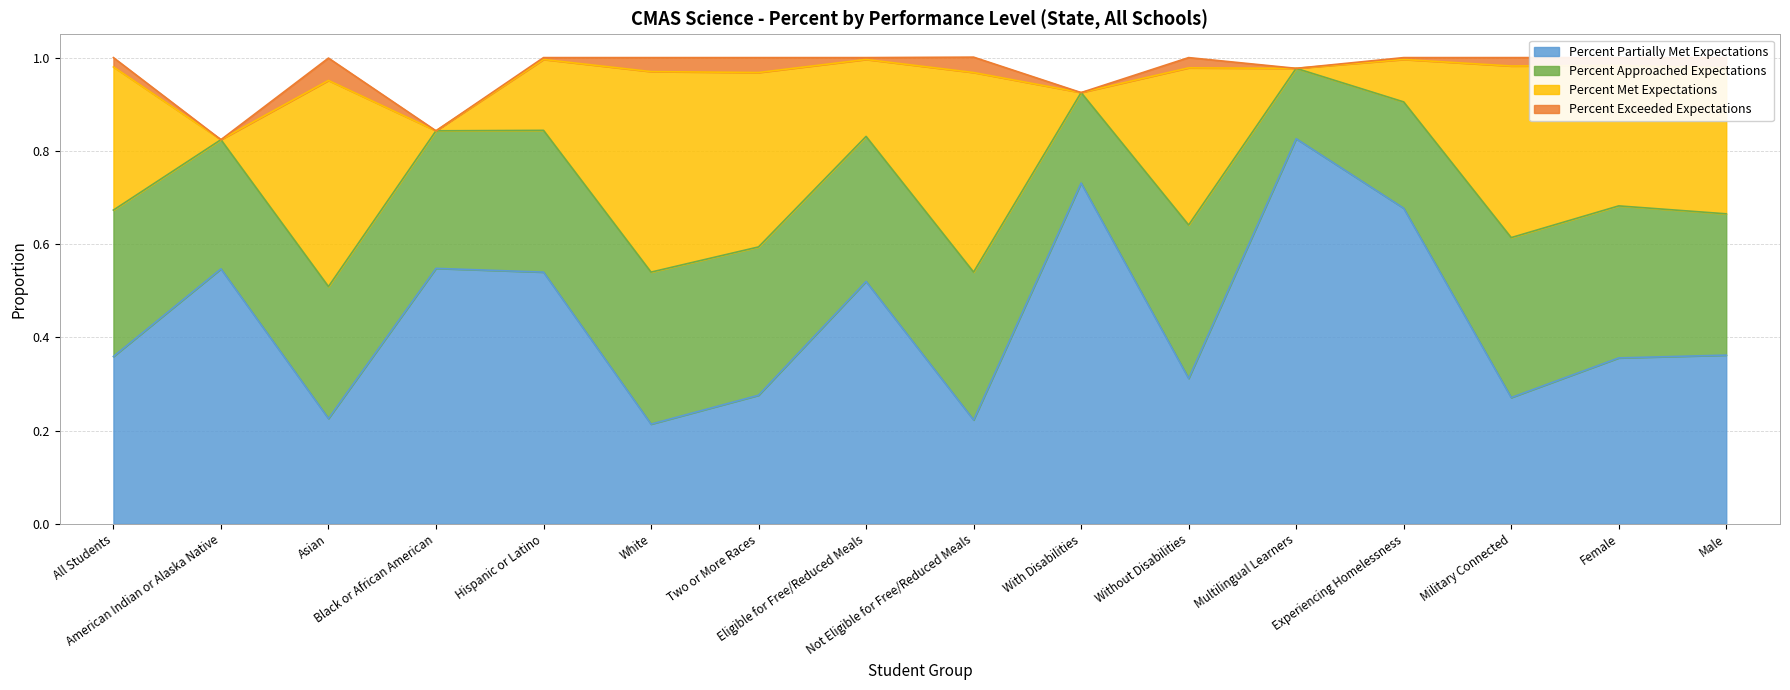

Where do Percent Met Expectations and Percent Approached Expectations first cross each other?

American Indian or Alaska Native and Asian